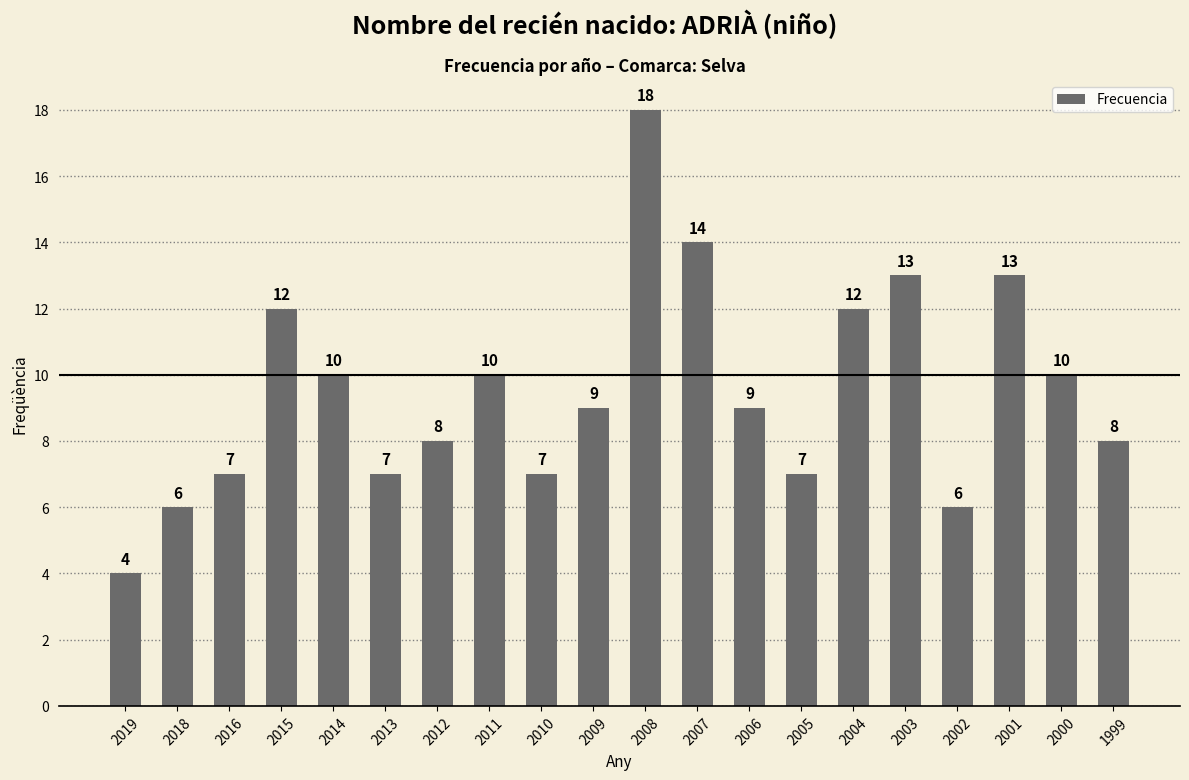

Are the bars horizontal?

No